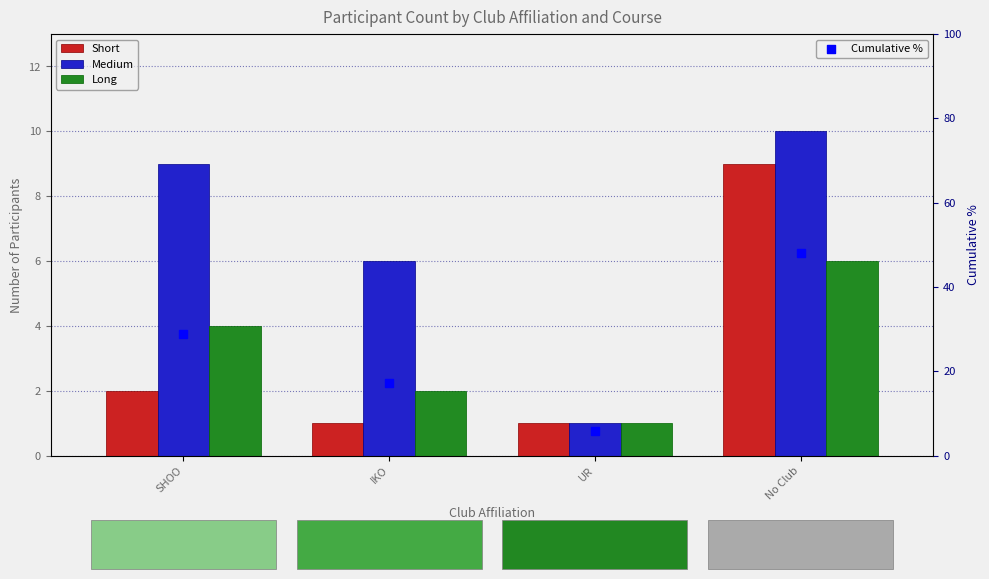

Which series has the largest total across all categories?

Cumulative %